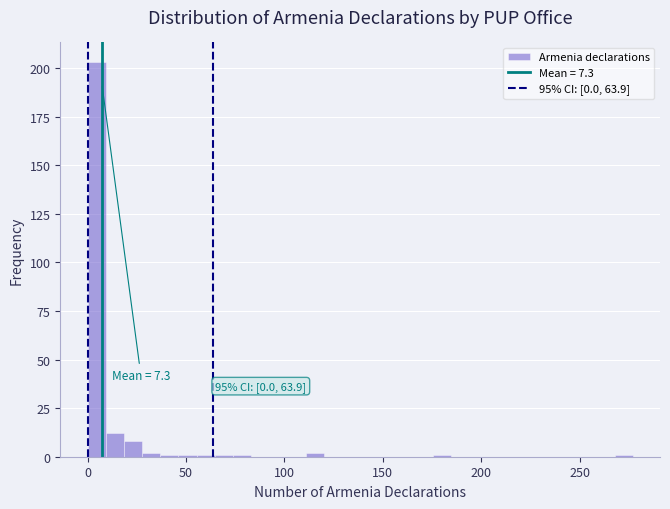

Around what value on the x-axis is the tallest bar? Give the approximate position of its centre, as read against the axis.

5